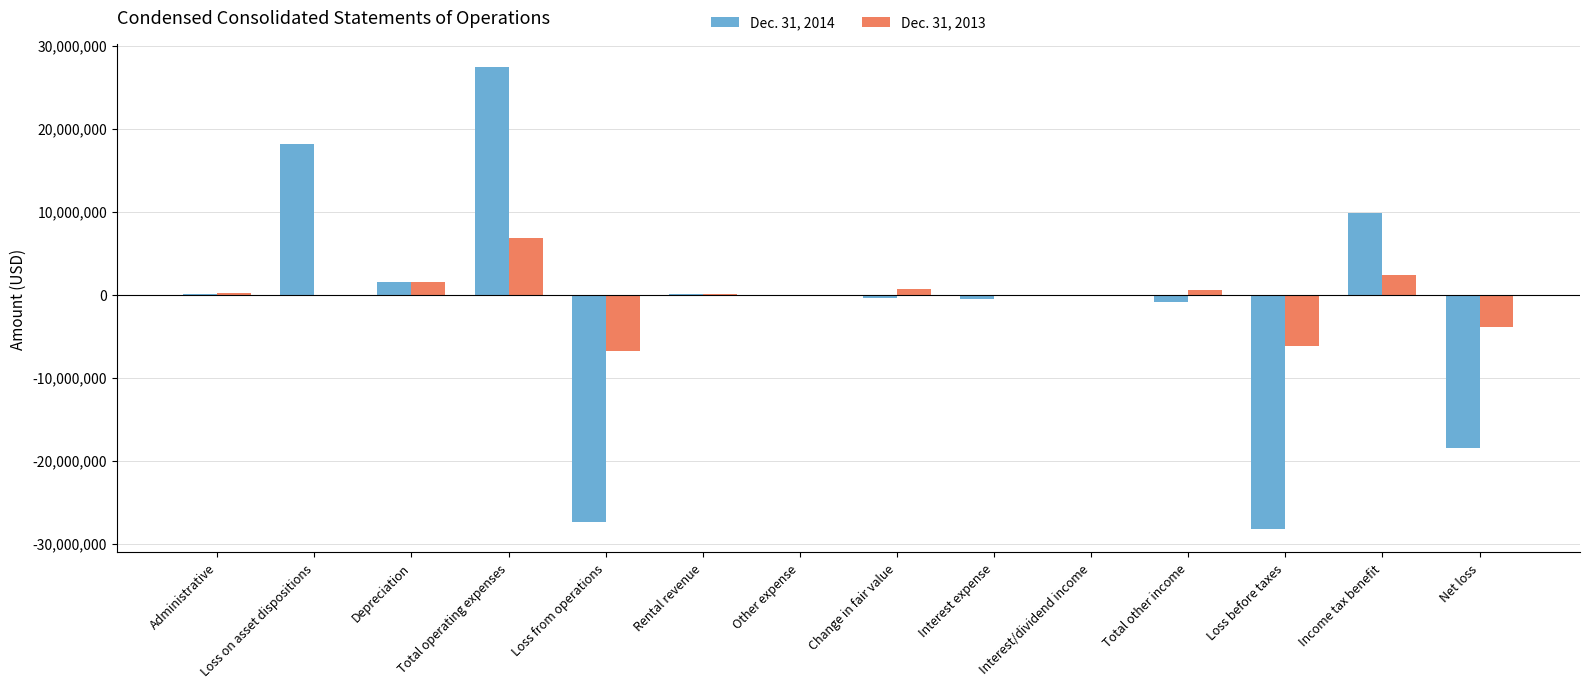

Which series has the widest spread of values?

Dec. 31, 2014